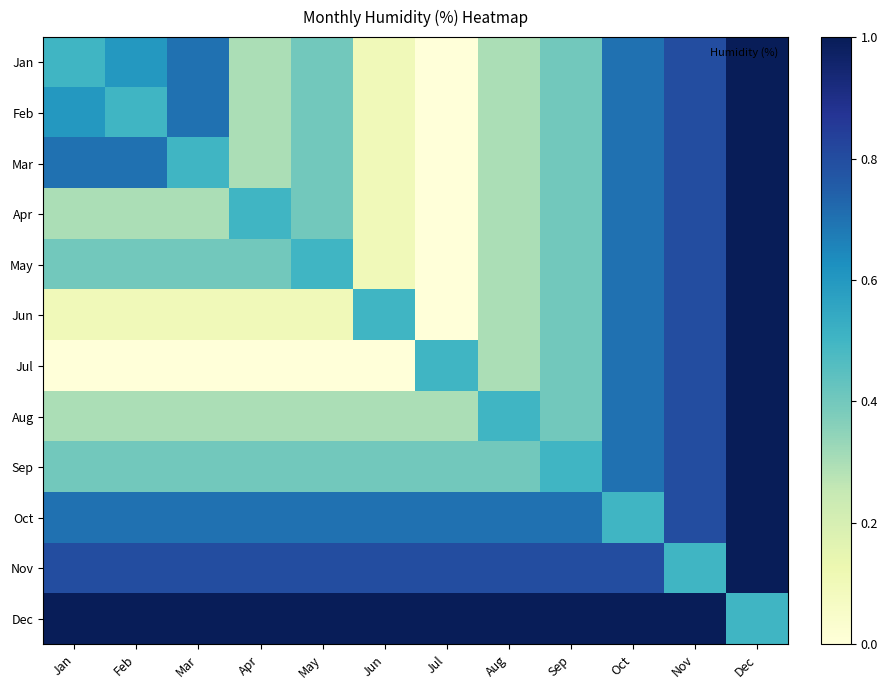

Between Nov and Mar, which is larger?

Nov